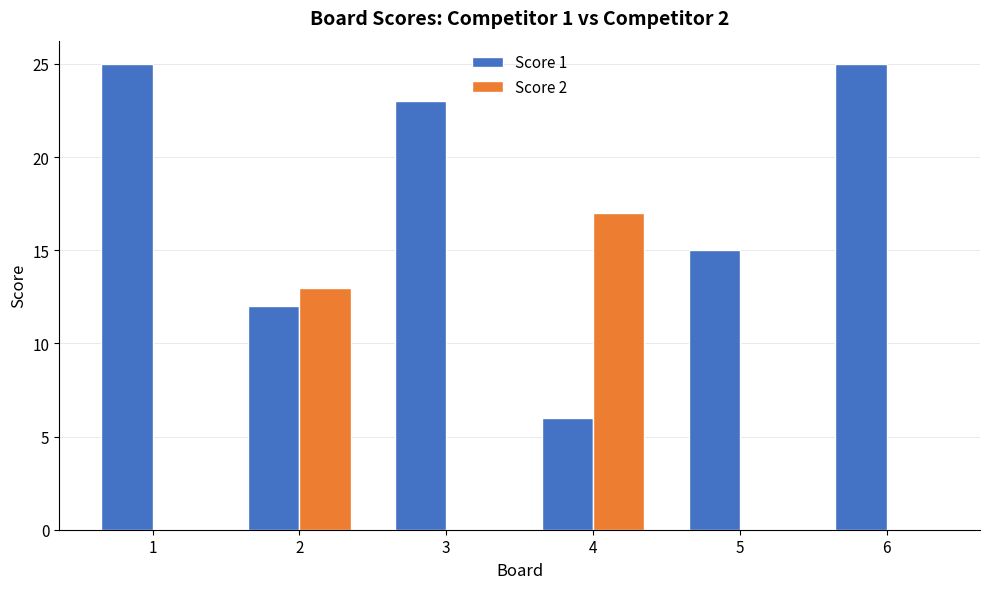

Where does the Score 1 series first go above 23?

1